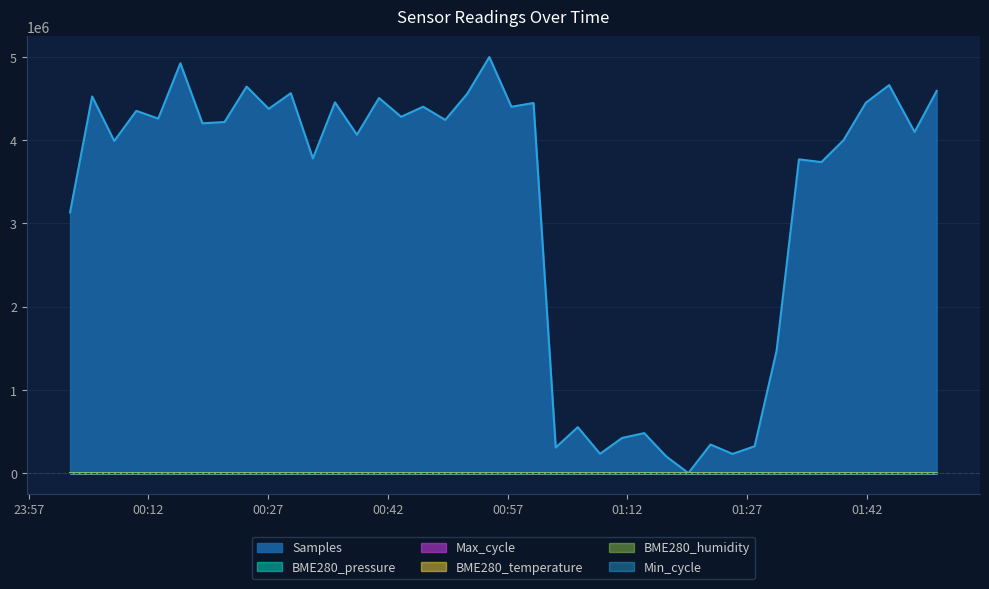

The value of BME280_pressure at 2023/01/02 00:18:46 is 150.6. True or false?

True